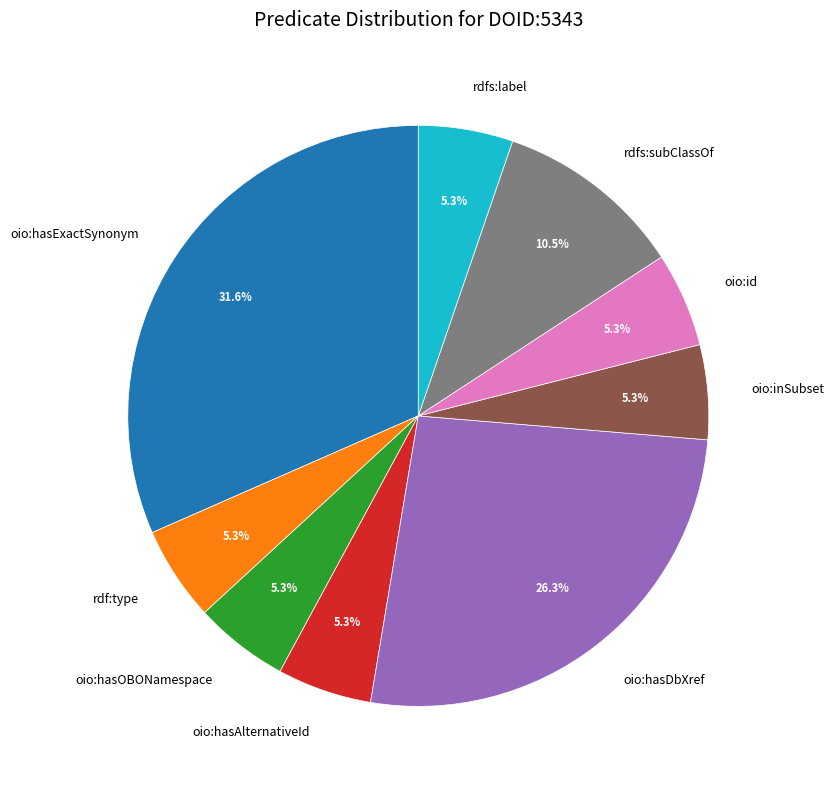

Combined, do rdfs:subClassOf and oio:hasAlternativeId account for over 50%?

No